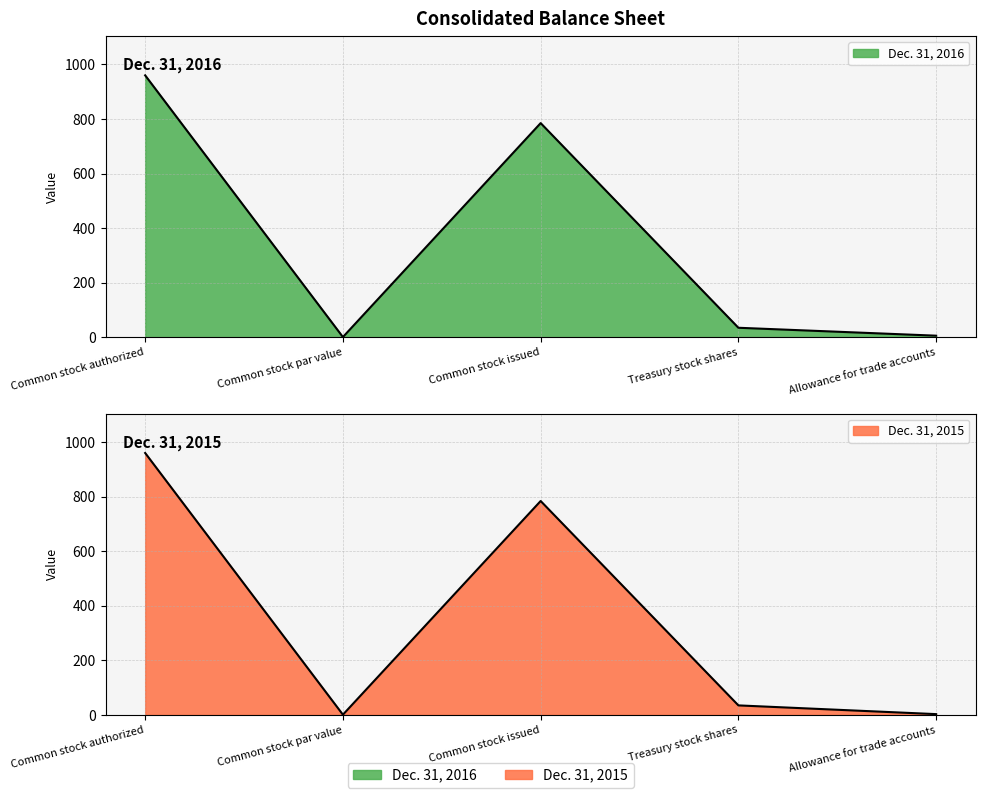

How many data points does each series have?

5